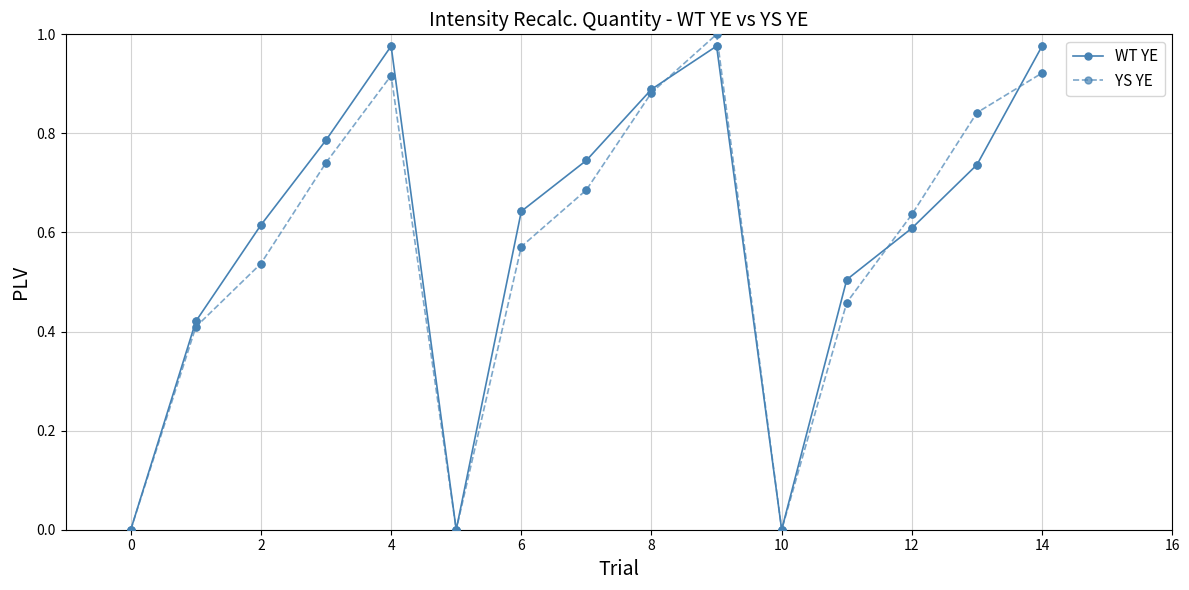

What are all the series names shown in the legend?

WT YE, YS YE